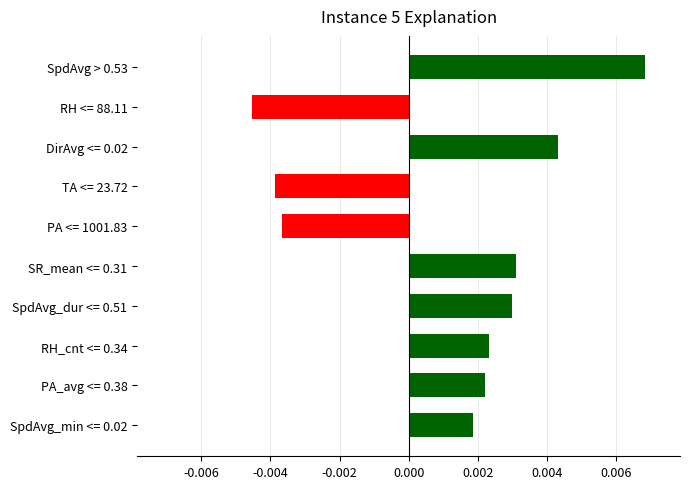

What position from the bottom is RH <= 88.11?

9